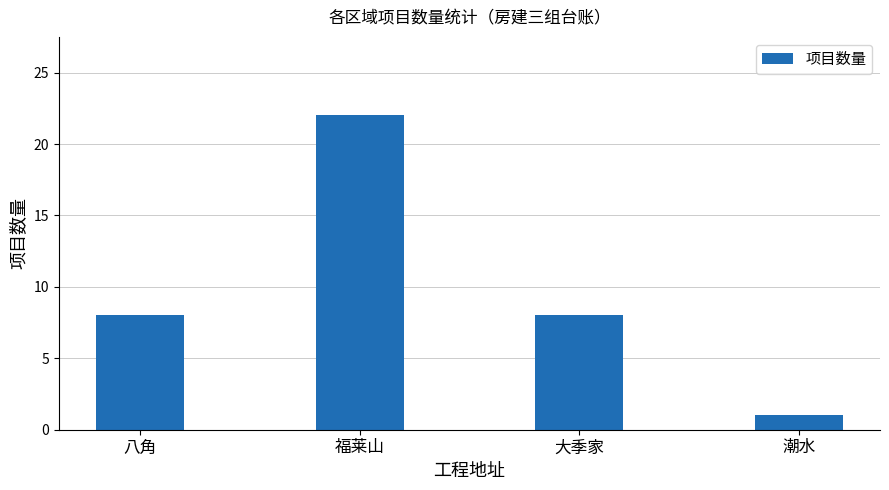

What is the ratio of the value at 潮水 to the value at 大季家?

0.1